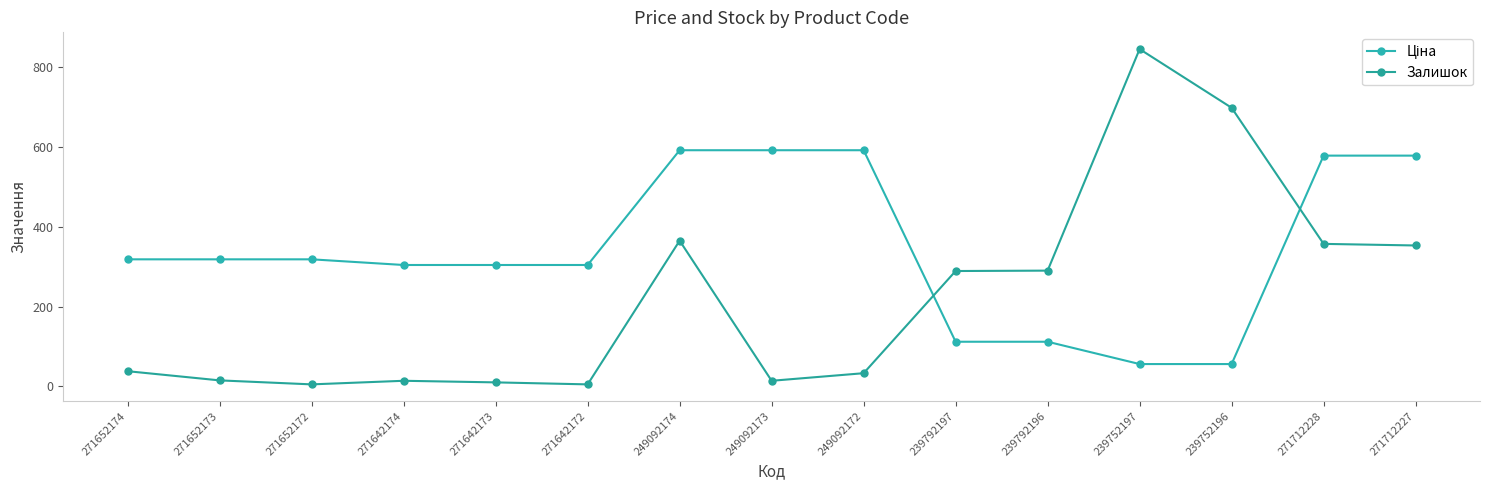

Which has a higher value, 249092172 or 239792196?

249092172